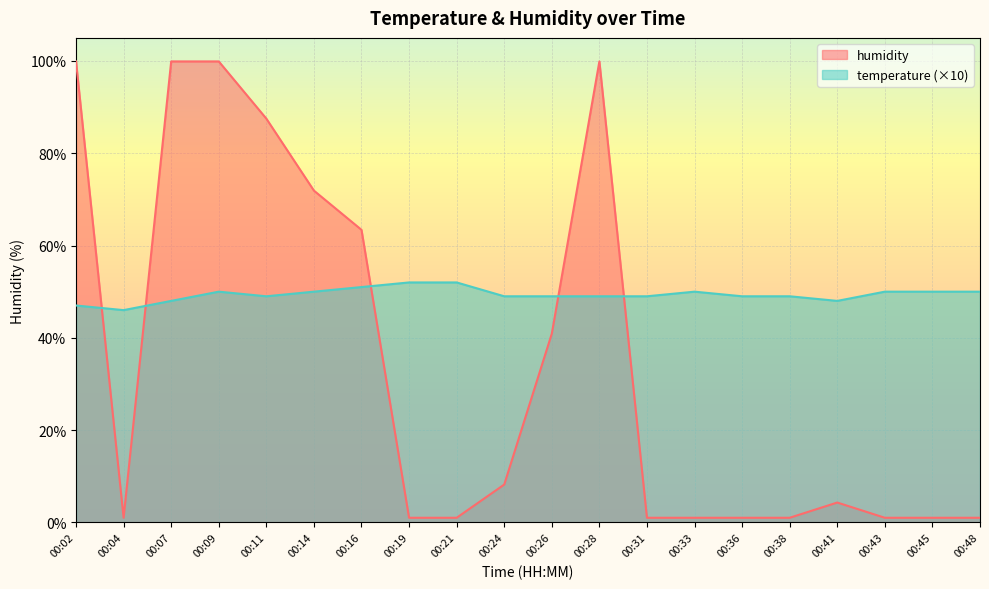

The value of humidity at 00:38 is 0.5. True or false?

False